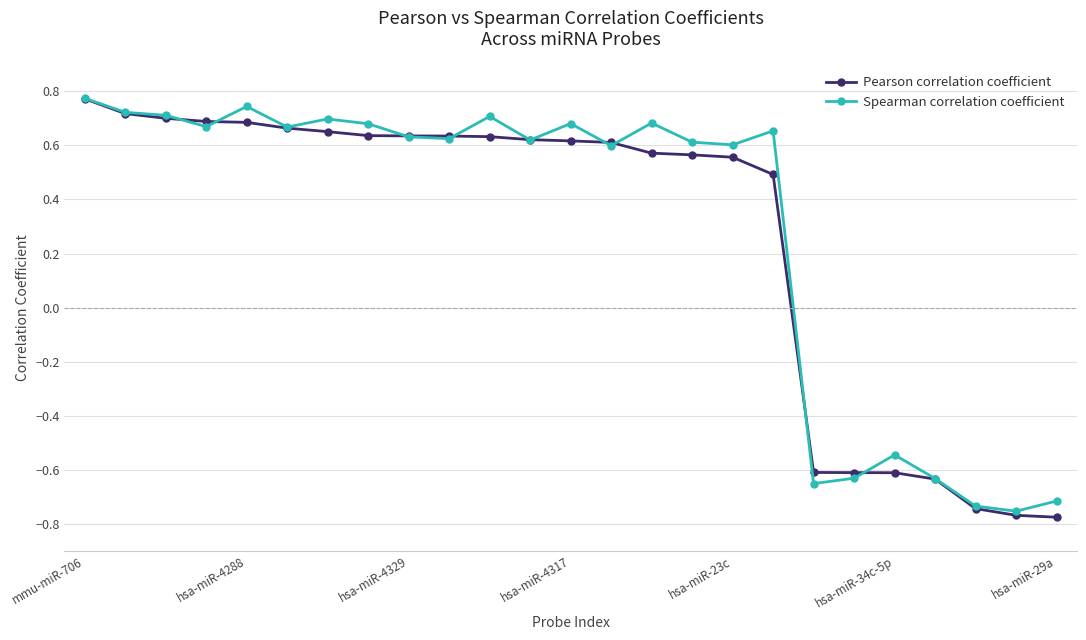

List the series in order of their overall mean, lowest first.

Pearson correlation coefficient, Spearman correlation coefficient